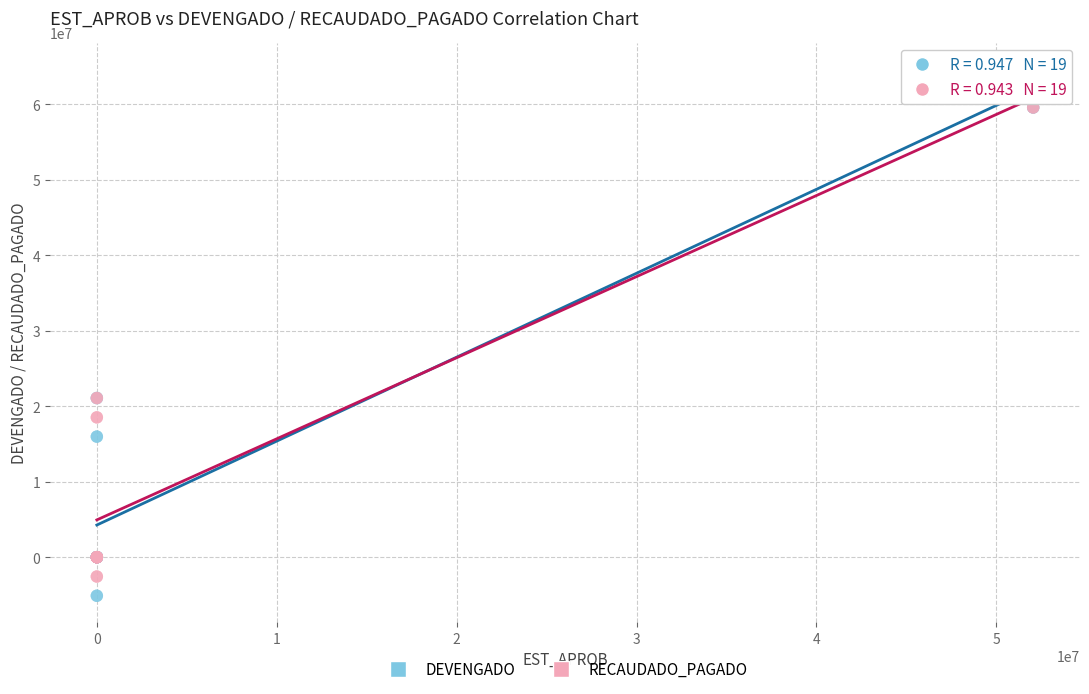

Which series has the largest Y range (max minus min)?

DEVENGADO